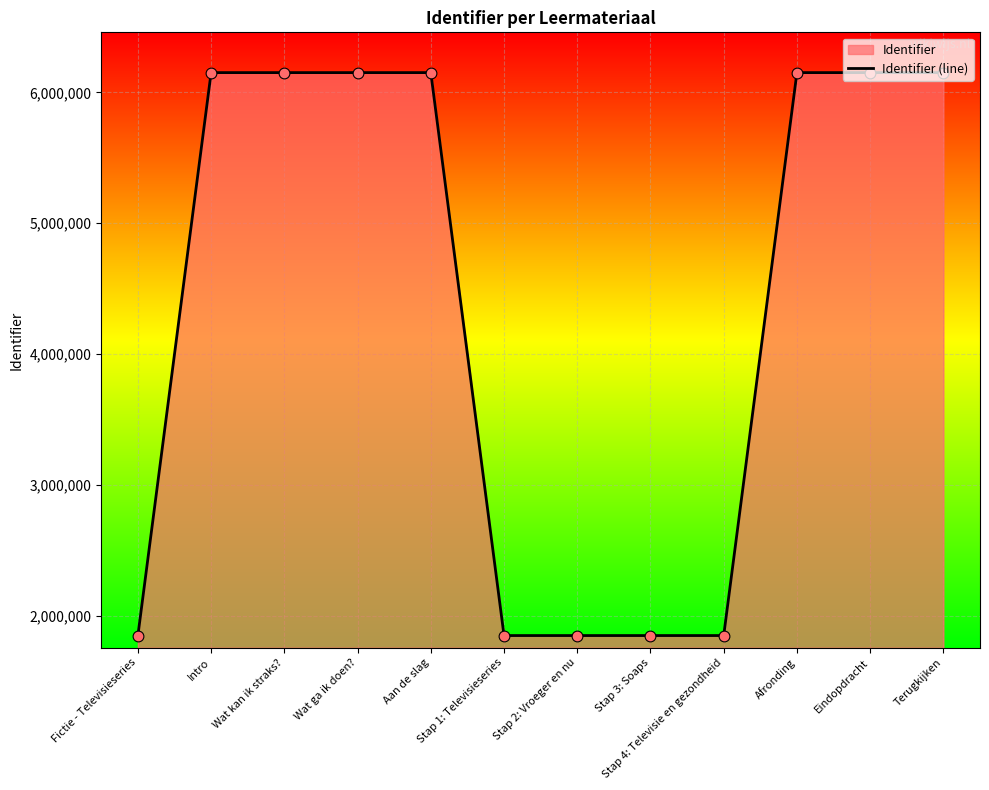

What is the ratio of the value at Stap 2: Vroeger en nu to the value at Stap 1: Televisieseries?

1.0